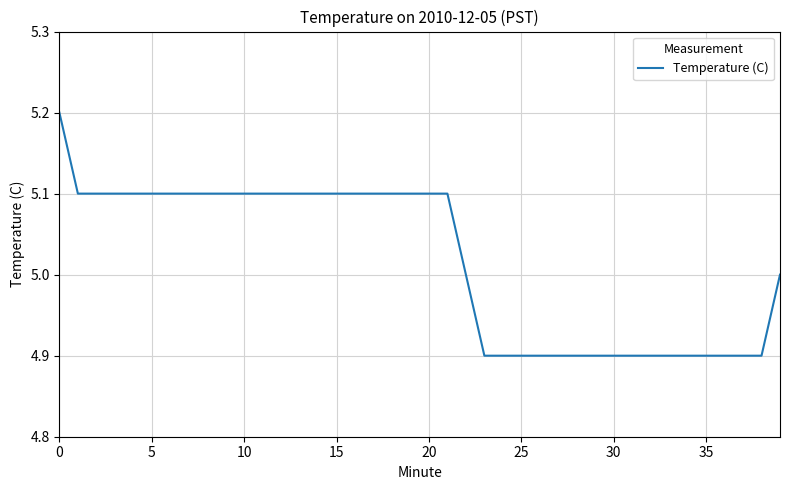

Reading right to left, list all the values displayed in this chart.

5.0	4.9	4.9	4.9	4.9	4.9	4.9	4.9	4.9	4.9	4.9	4.9	4.9	4.9	4.9	4.9	4.9	5.0	5.1	5.1	5.1	5.1	5.1	5.1	5.1	5.1	5.1	5.1	5.1	5.1	5.1	5.1	5.1	5.1	5.1	5.1	5.1	5.1	5.1	5.2